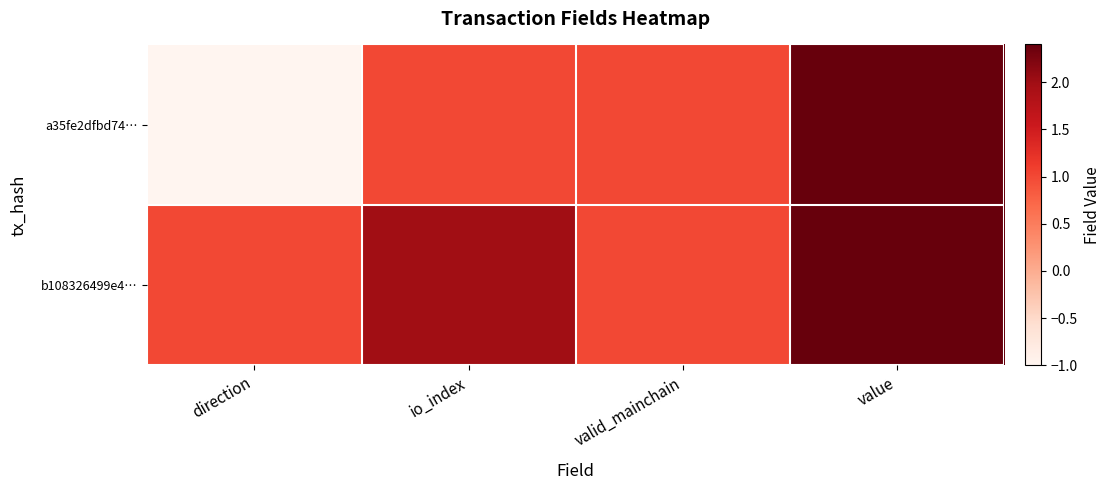

Reading left to right, what are all the values shown in this chart?

a35fe2dfbd74…: direction=-1.0	io_index=1.0	valid_mainchain=1.0	value=2.4
b108326499e4…: direction=1.0	io_index=2.0	valid_mainchain=1.0	value=2.4